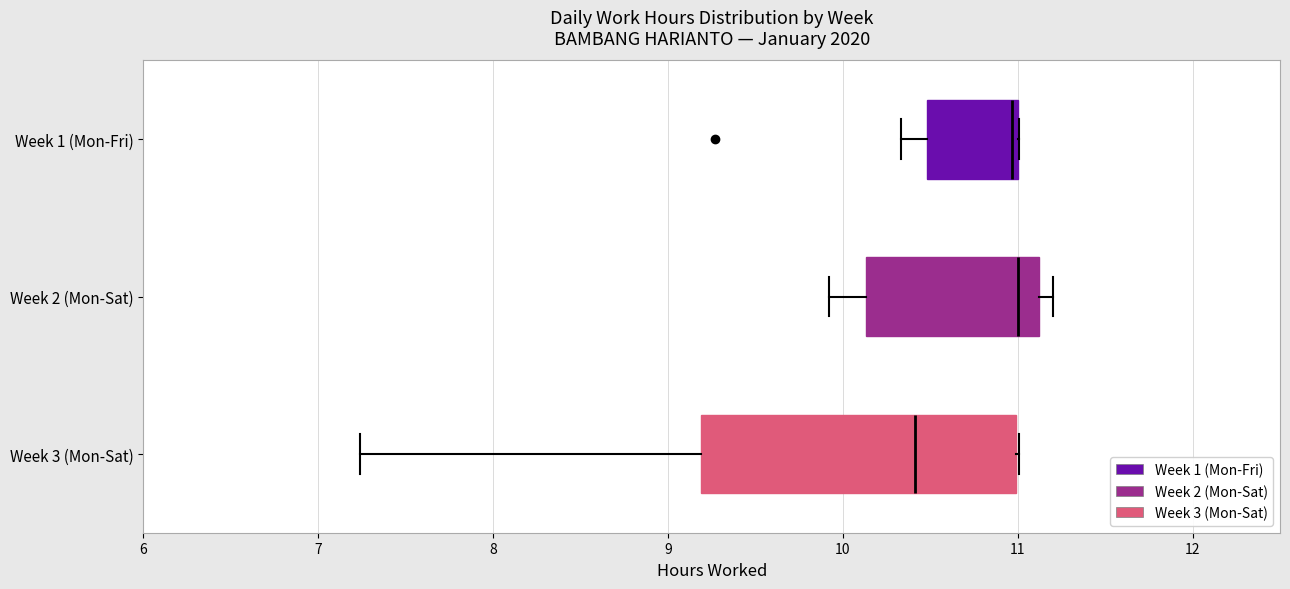

Where does the left whisker of the box for Week 2 (Mon-Sat) end on the x-axis? The values are not printed on the chart, so give them approximately, as read against the axis.

9.9